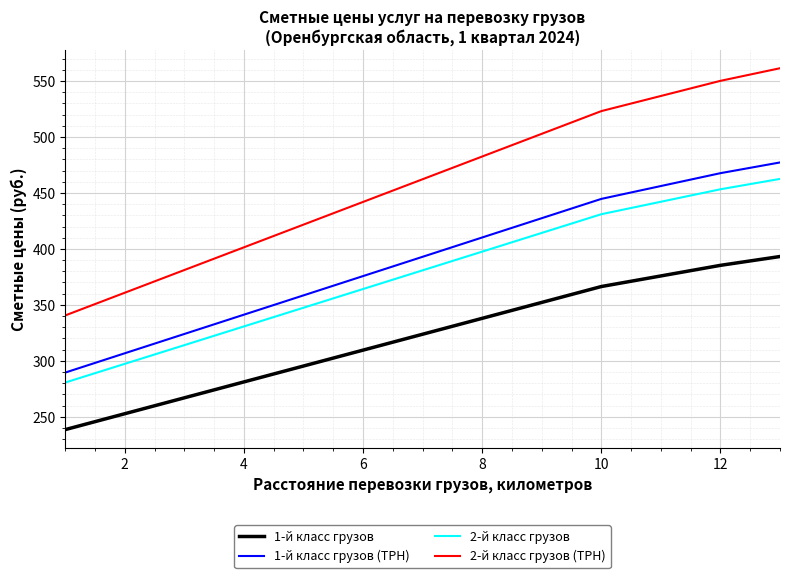

Which series has the largest range (max minus min)?

2-й класс грузов (ТРН)